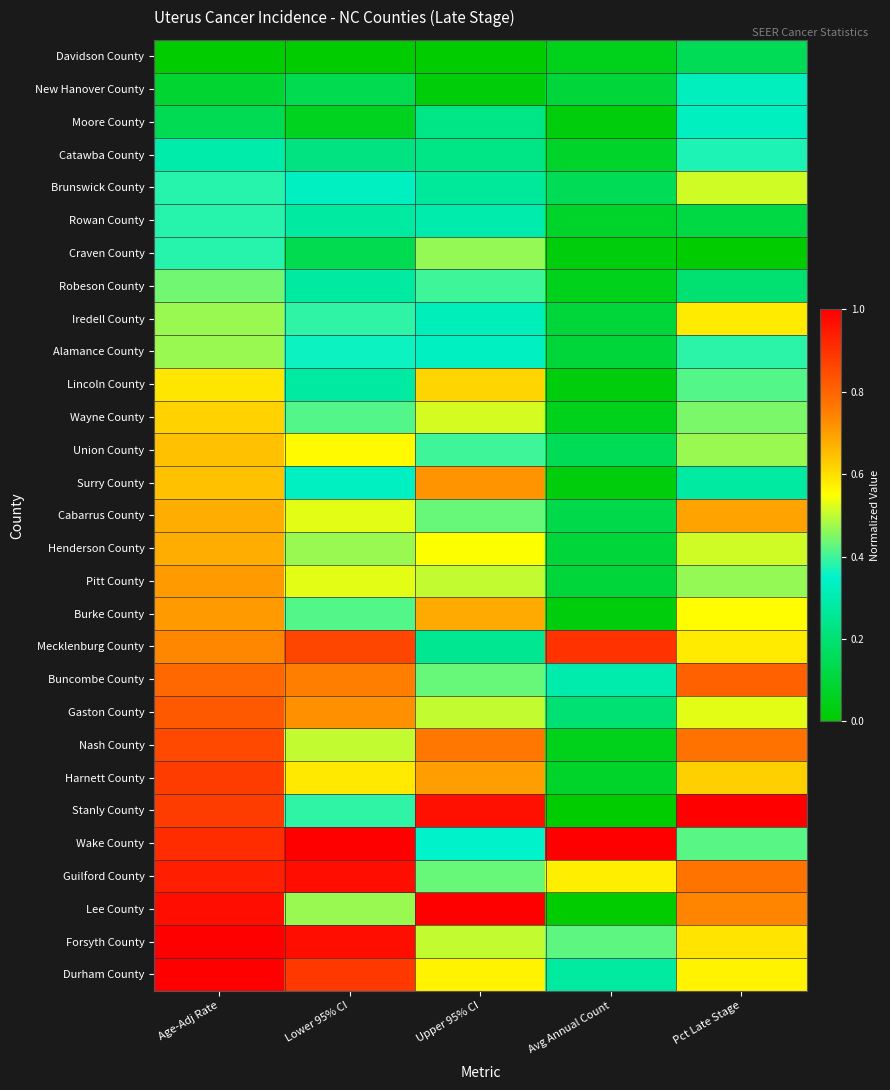

At which category does the chart reach its peak across all series?

Pct Late Stage